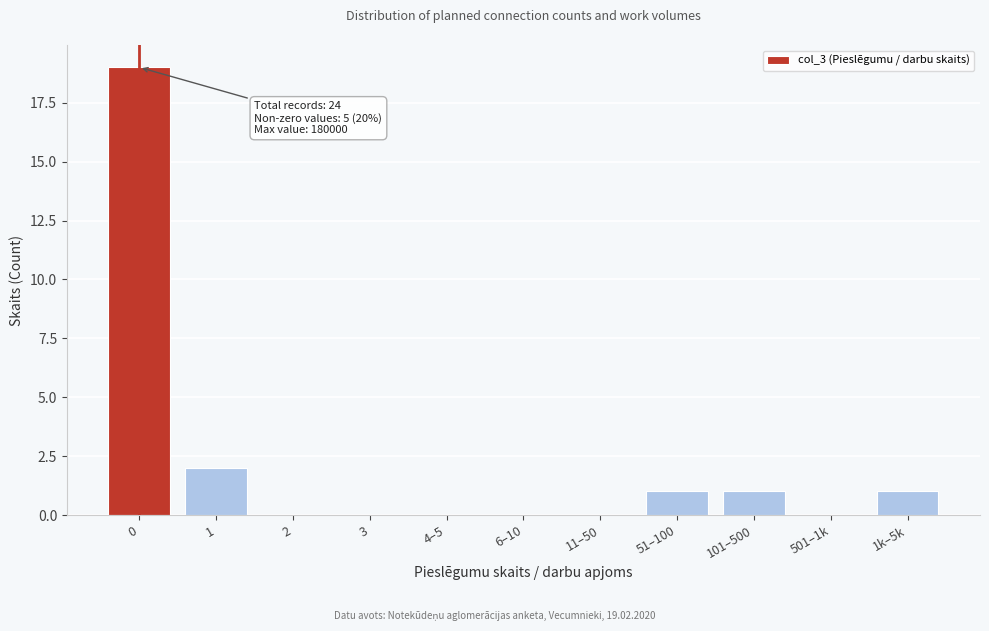

Reading right to left, transcribe all the data shown in this chart.

1k–5k=1	501–1k=0	101–500=1	51–100=1	11–50=0	6–10=0	4–5=0	3=0	2=0	1=2	0=19